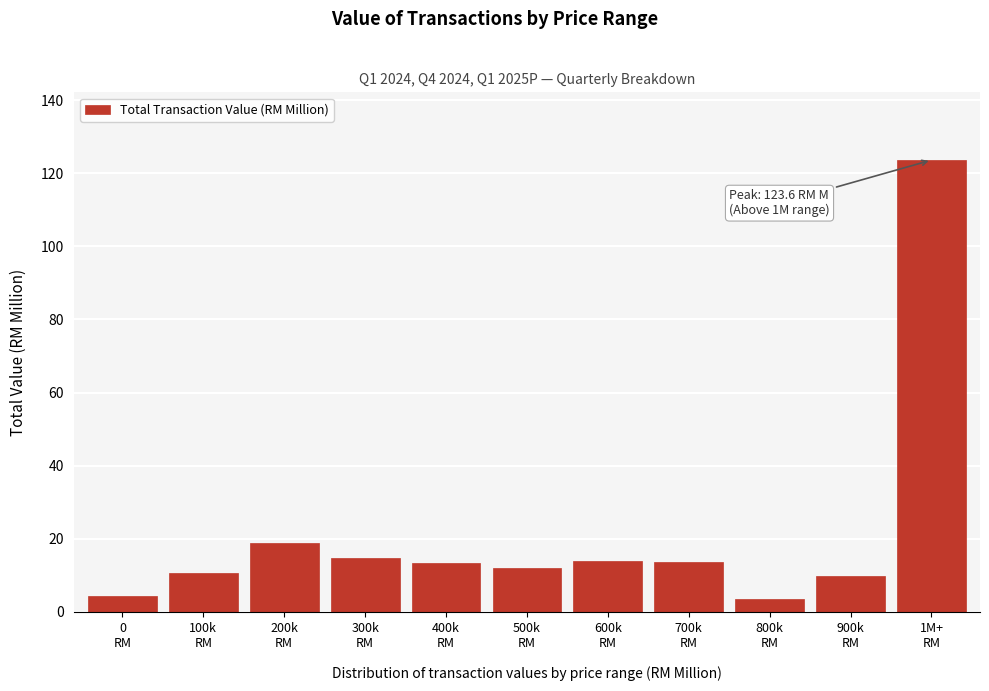

What is the greatest value displayed?

123.6